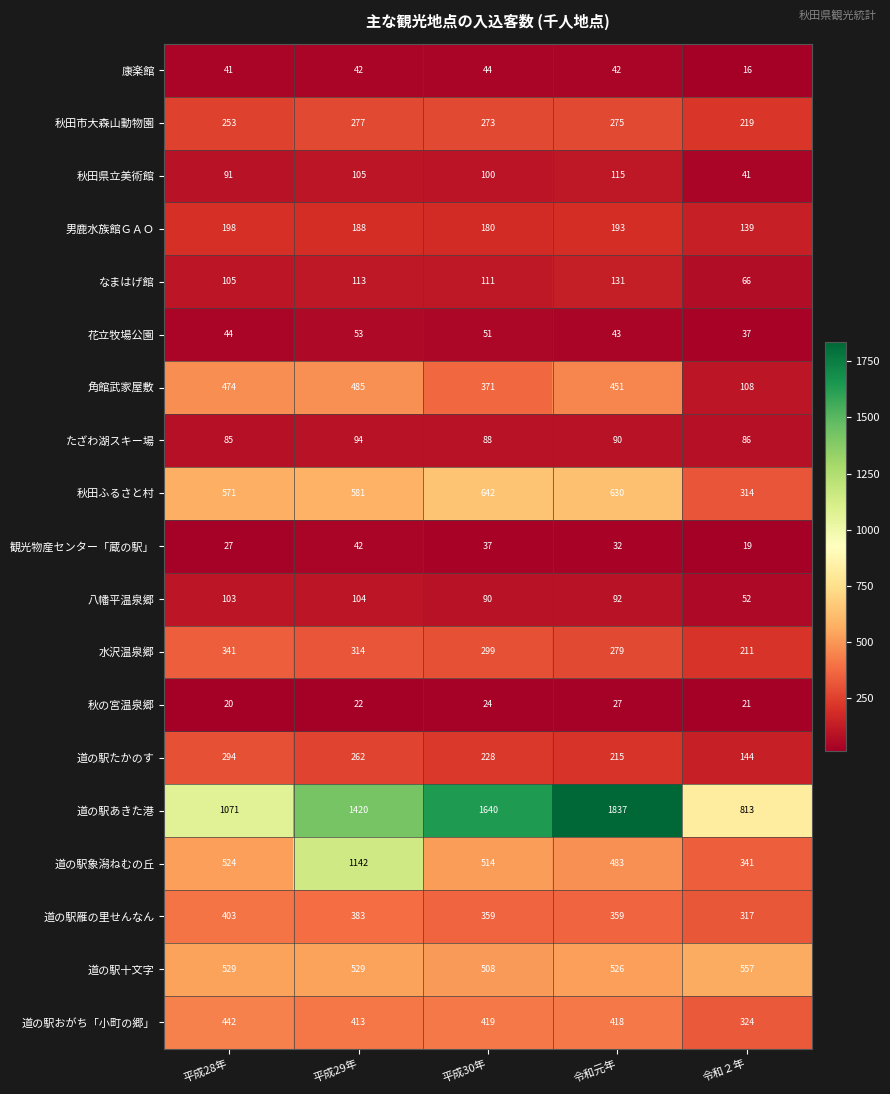

At which label is 角館武家屋敷 closest to 296?

平成30年